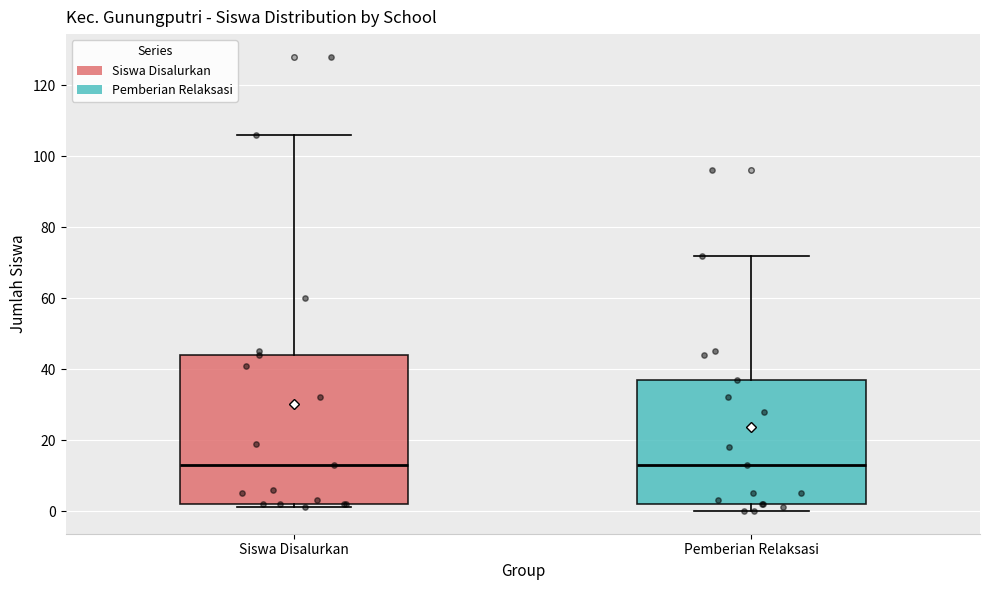

Reading left to right, transcribe this box plot: for each box, give where its median line is, the range the box spans, and where its two whiskers end, as read against the y-axis. The values are not printed on the chart, so give them approximately, as read against the axis.

Siswa Disalurkan: median 14, box 2 to 44, whiskers 2 (just below the box's lower edge) to 106
Pemberian Relaksasi: median 14, box 2 to 38, whiskers 0 to 72